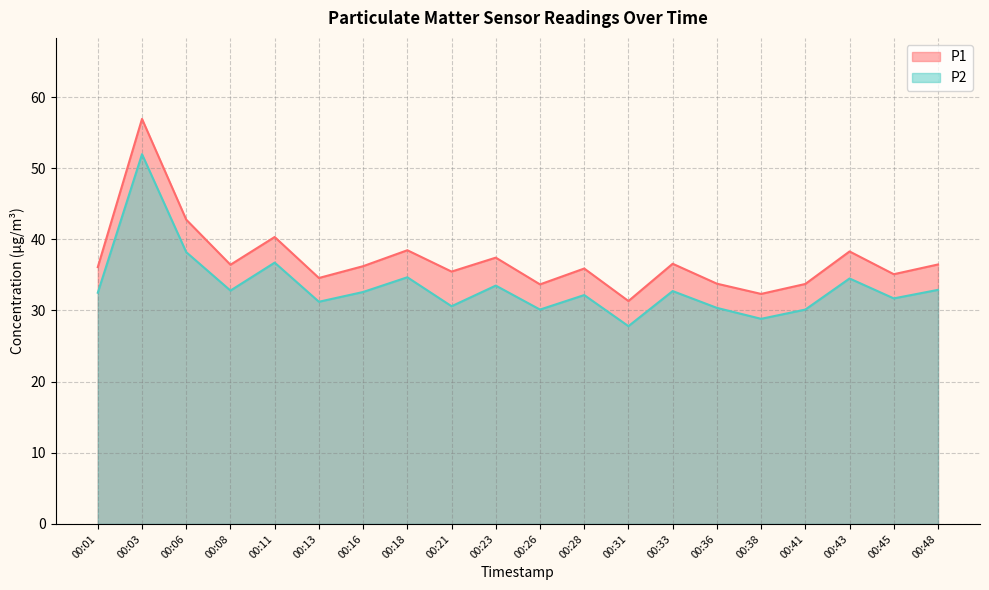

What is the sum of the P2 values at 00:26 and 00:16?

62.7